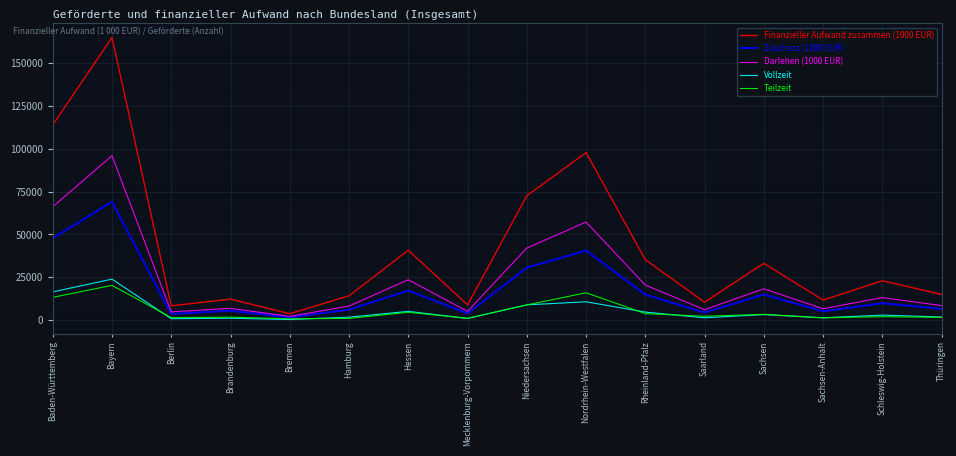

List the series in order of their peak value, lowest first.

Teilzeit, Vollzeit, Zuschuss (1000 EUR), Darlehen (1000 EUR), Finanzieller Aufwand zusammen (1000 EUR)